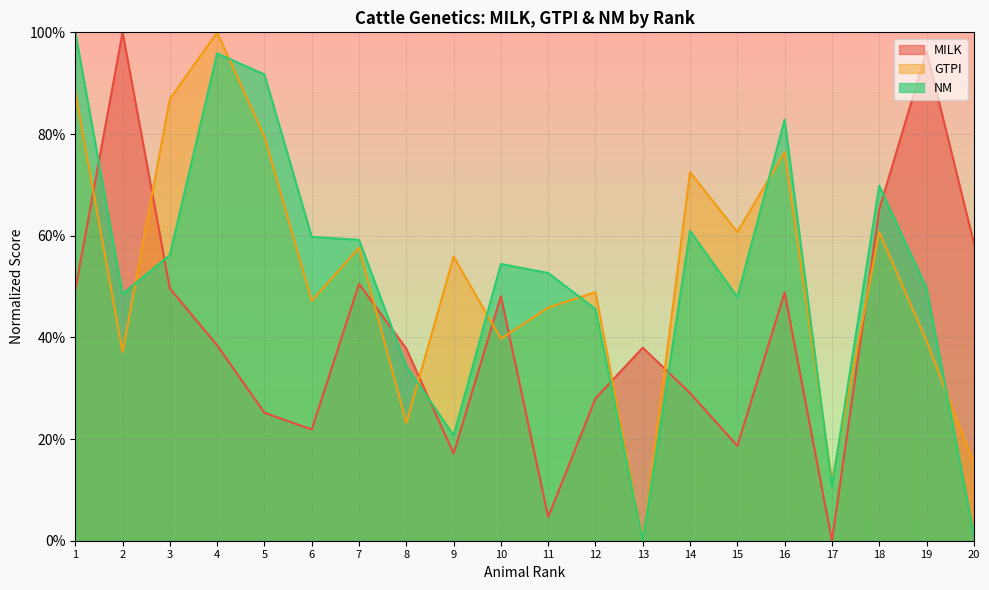

How many interior local peaks does the GTPI series have?

7